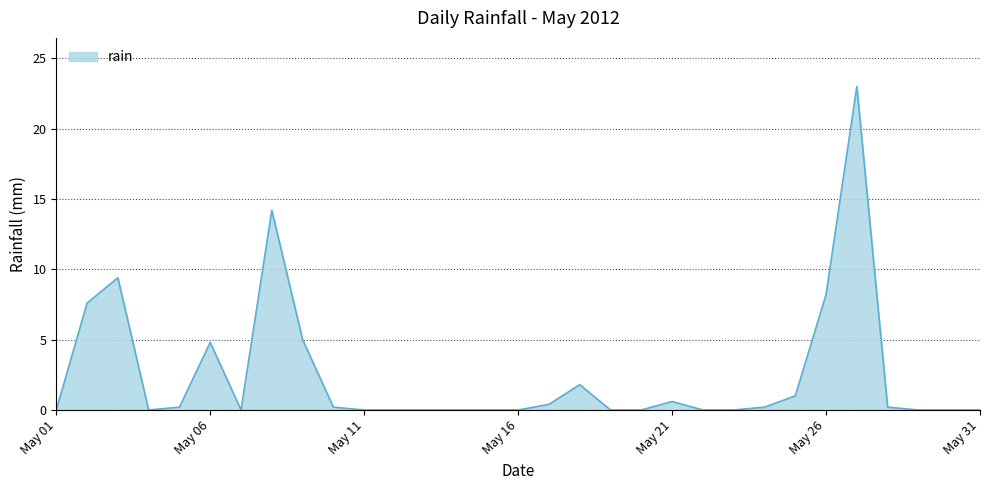

What is the difference between the maximum and minimum values?

23.0